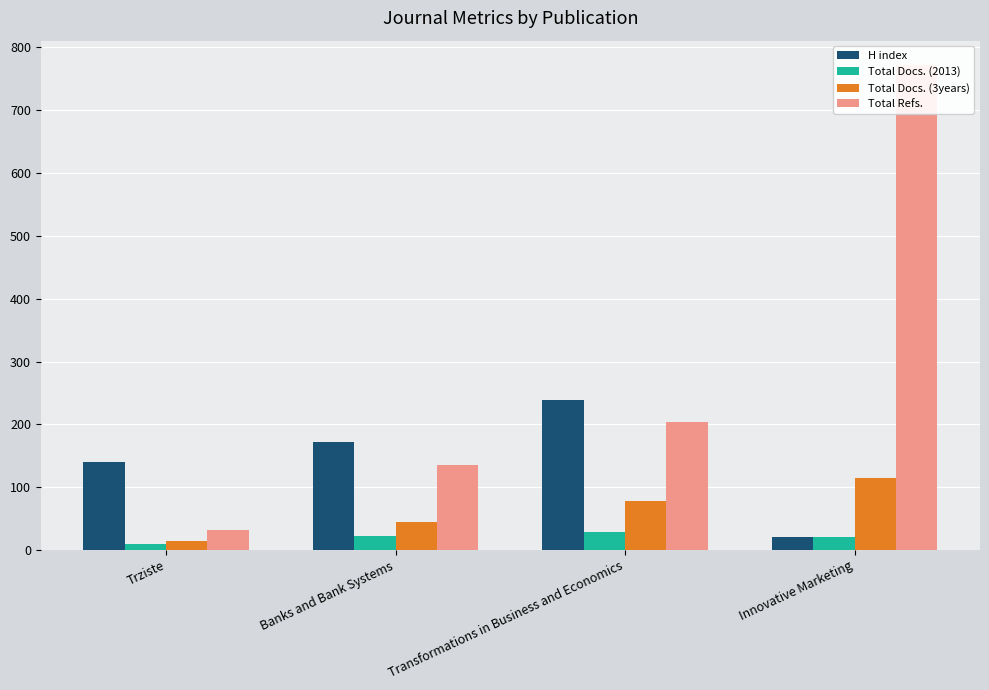

Which series changed the most between Banks and Bank Systems and Transformations in Business and Economics?

Total Refs.